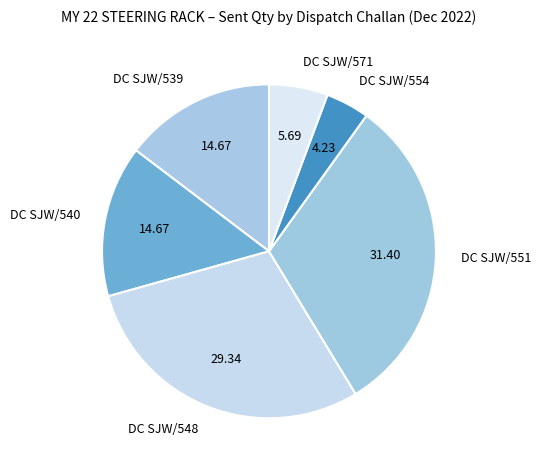

Is it true that DC SJW/540 is 15% of the pie?

True